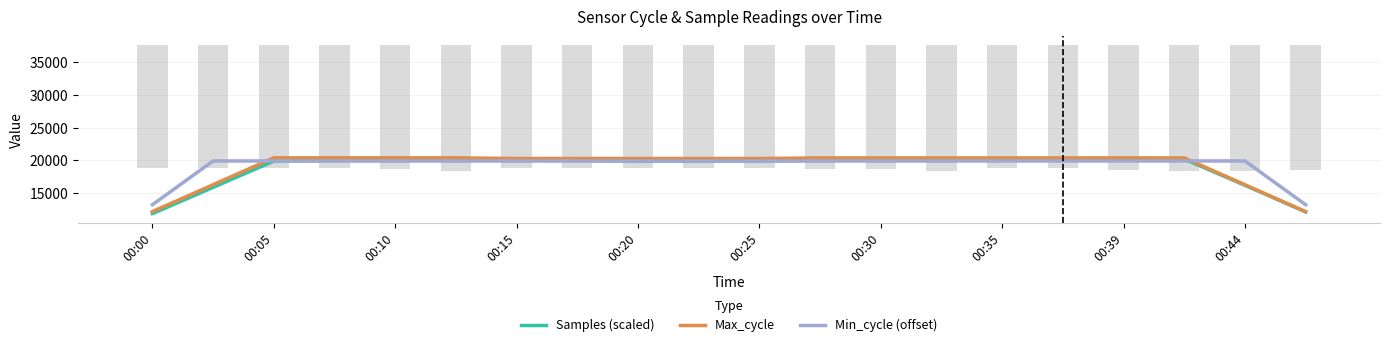

Does the chart contain stacked bars?

No